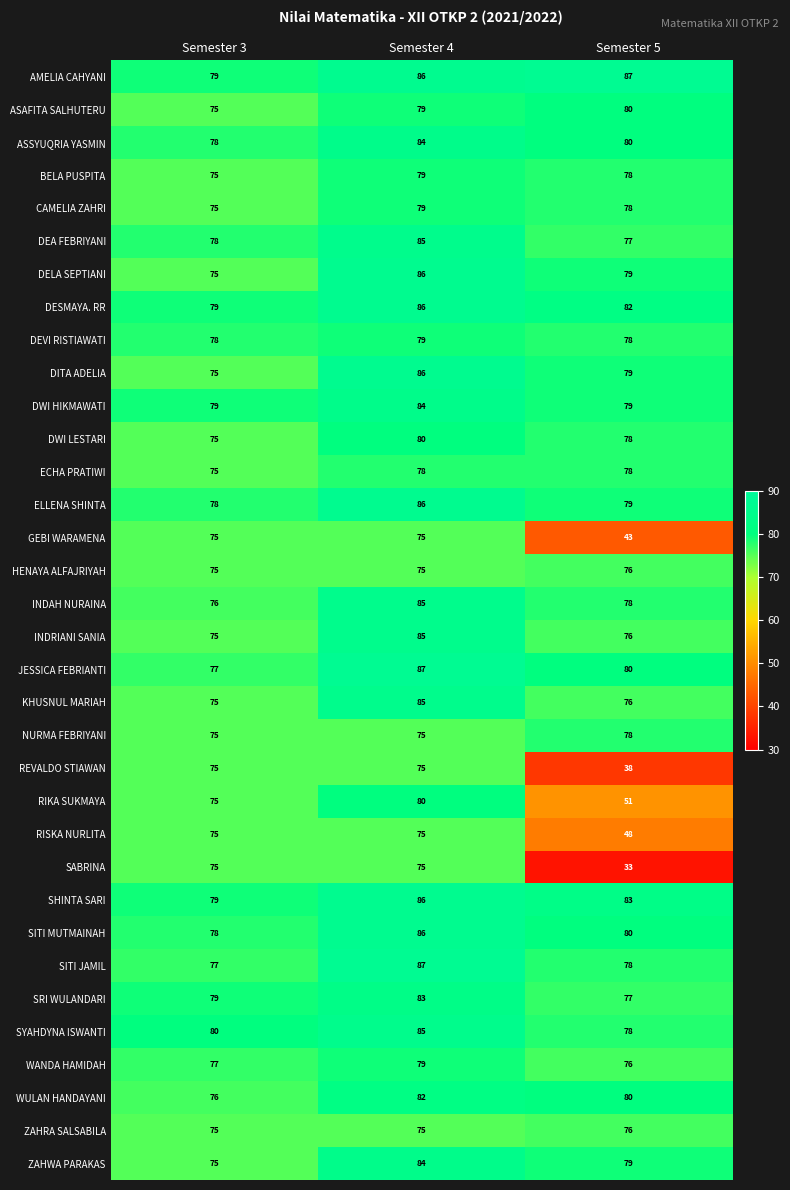

What is the sum of the GEBI WARAMENA values at Semester 3 and Semester 4?

150